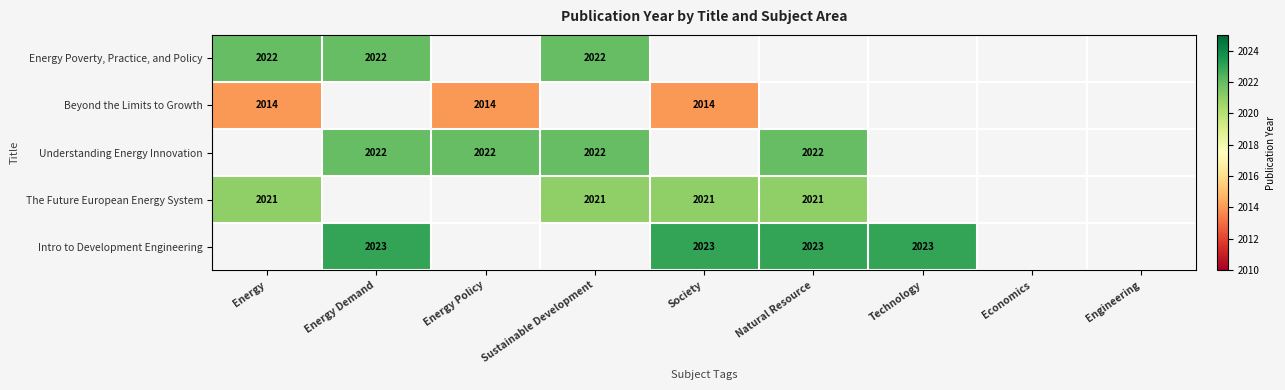

True or false: Understanding Energy Innovation has a value of 453.8 at Sustainable Development.

False